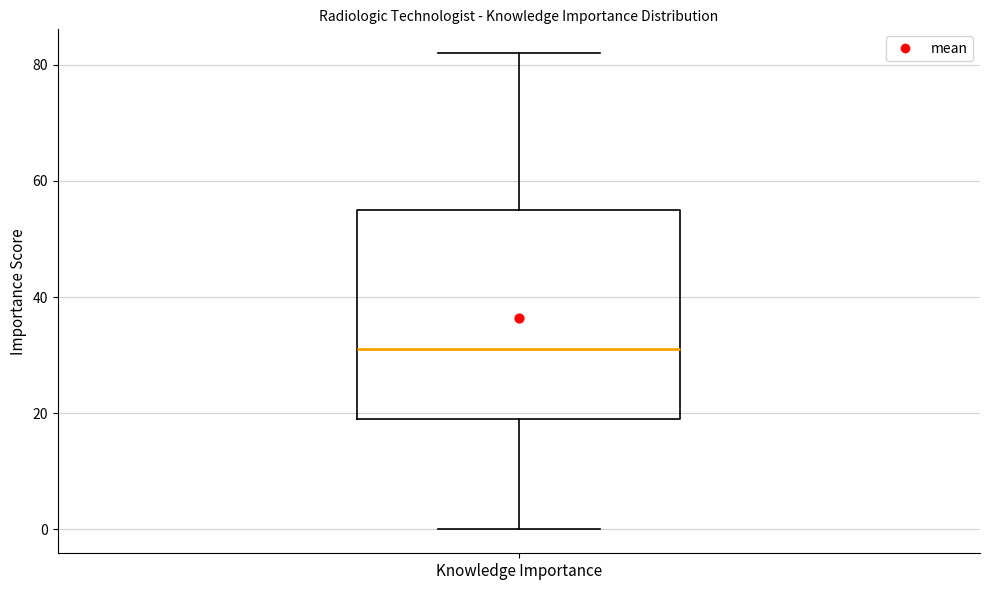

Read this box plot against the y-axis: the position of the median line, the range covered by the box, and the ends of both whiskers. The values are not printed on the chart, so give them approximately, as read against the axis.

median 32, box 20 to 56, whiskers 0 to 82